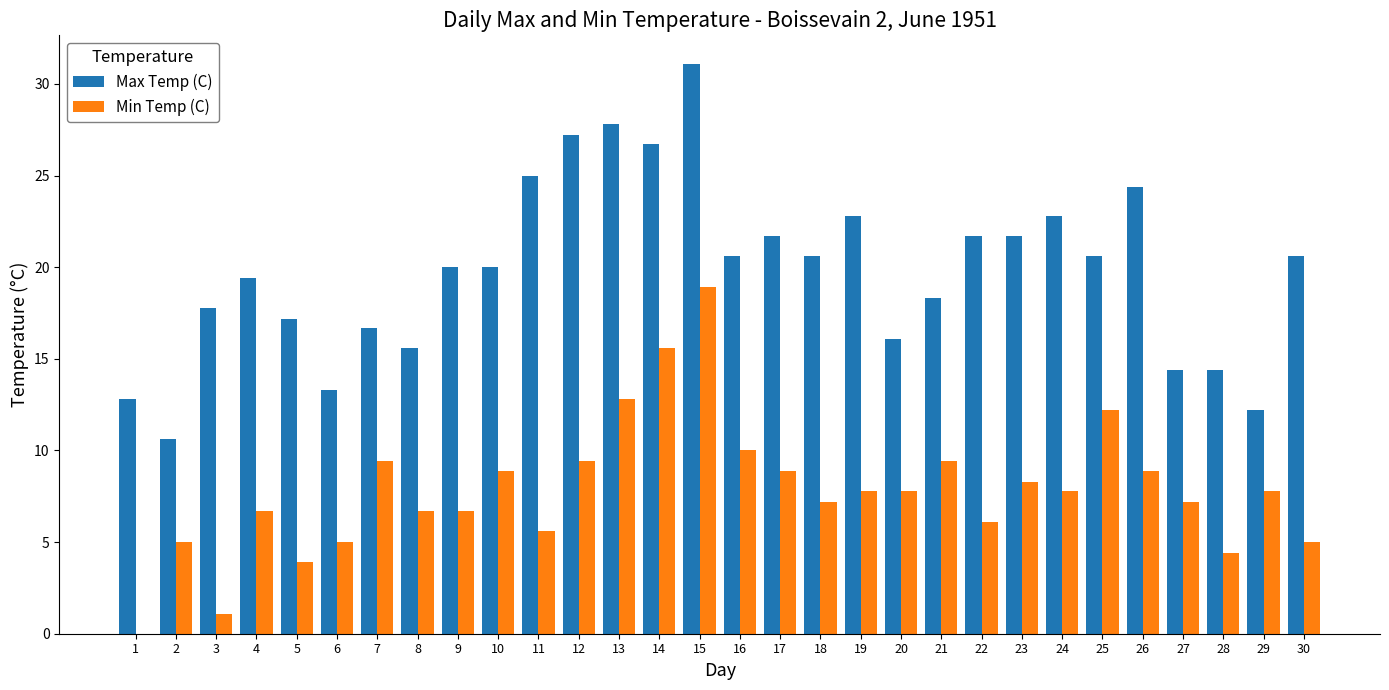

How many categories are shown in the chart?

30